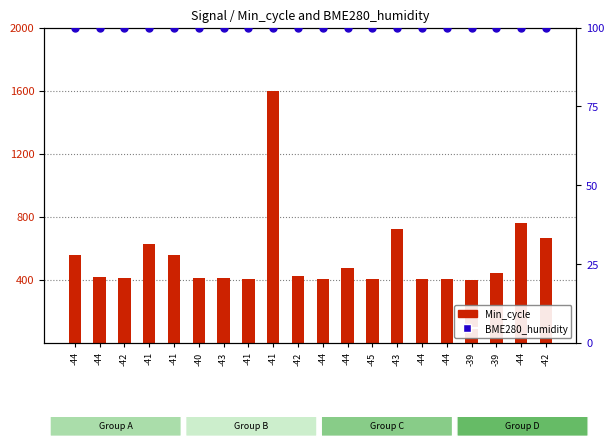

What are all the series names shown in the legend?

Min_cycle, BME280_humidity